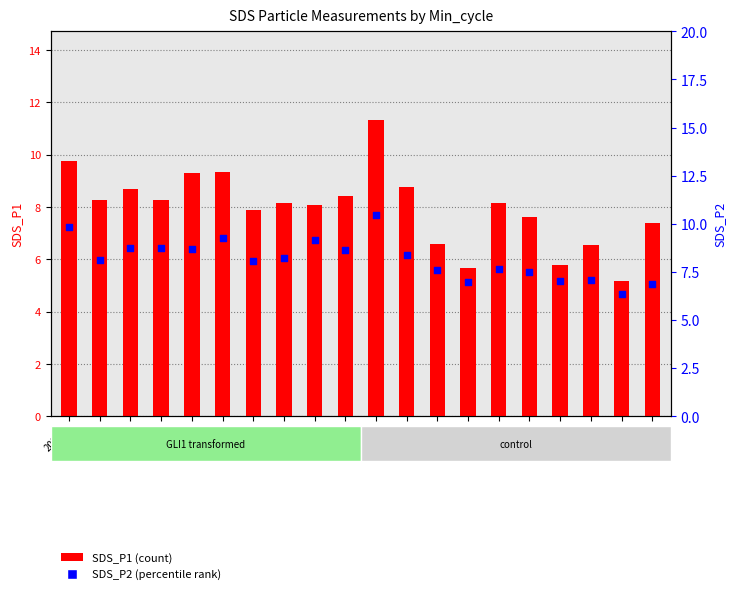

Which series contains the lowest Y value?

SDS_P2